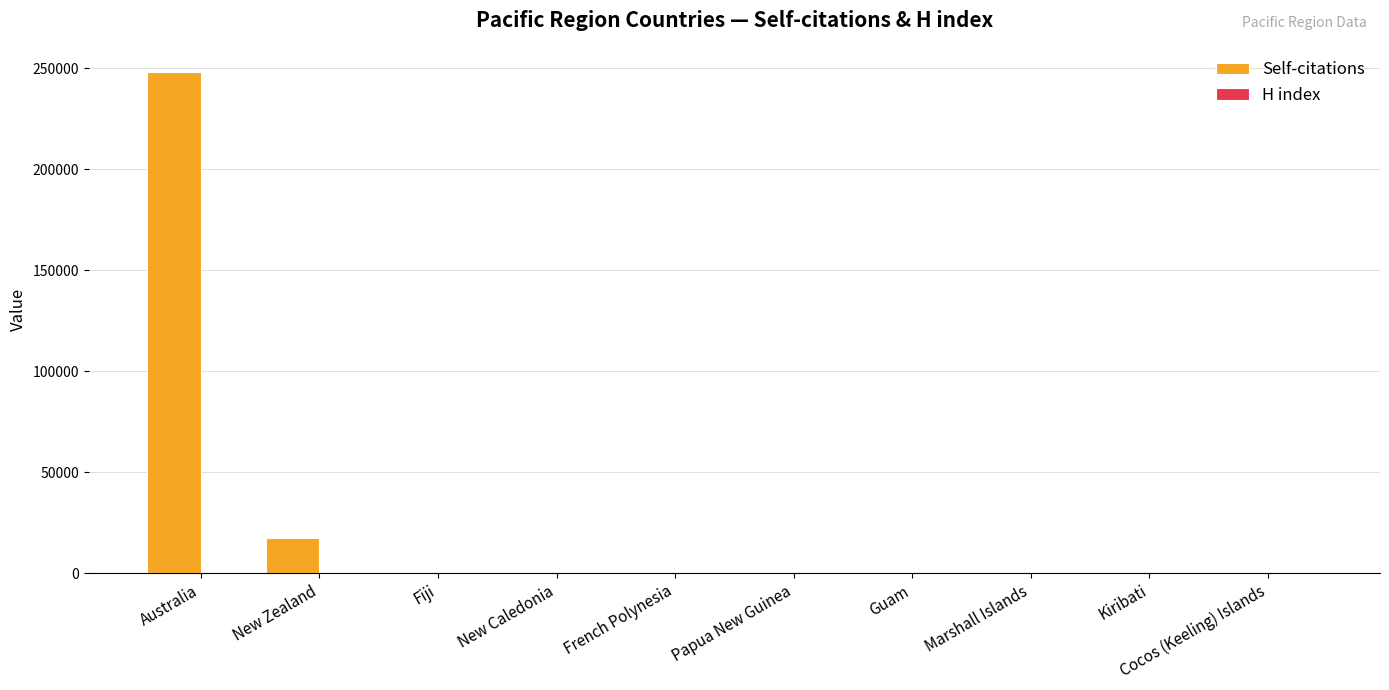

What is the maximum value shown in the chart?

248307